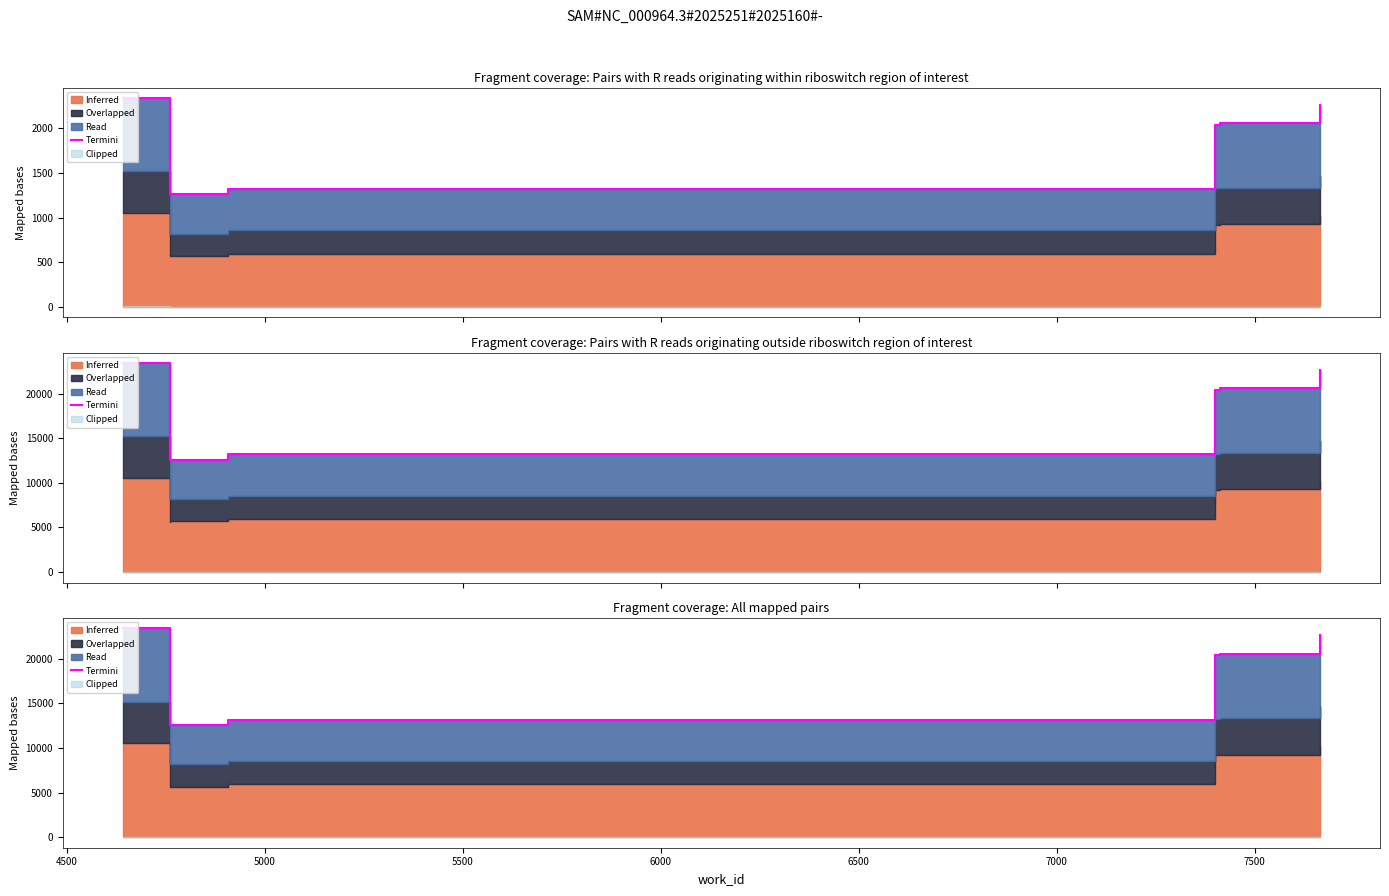

What is the value of the 5th point from the left?

20417